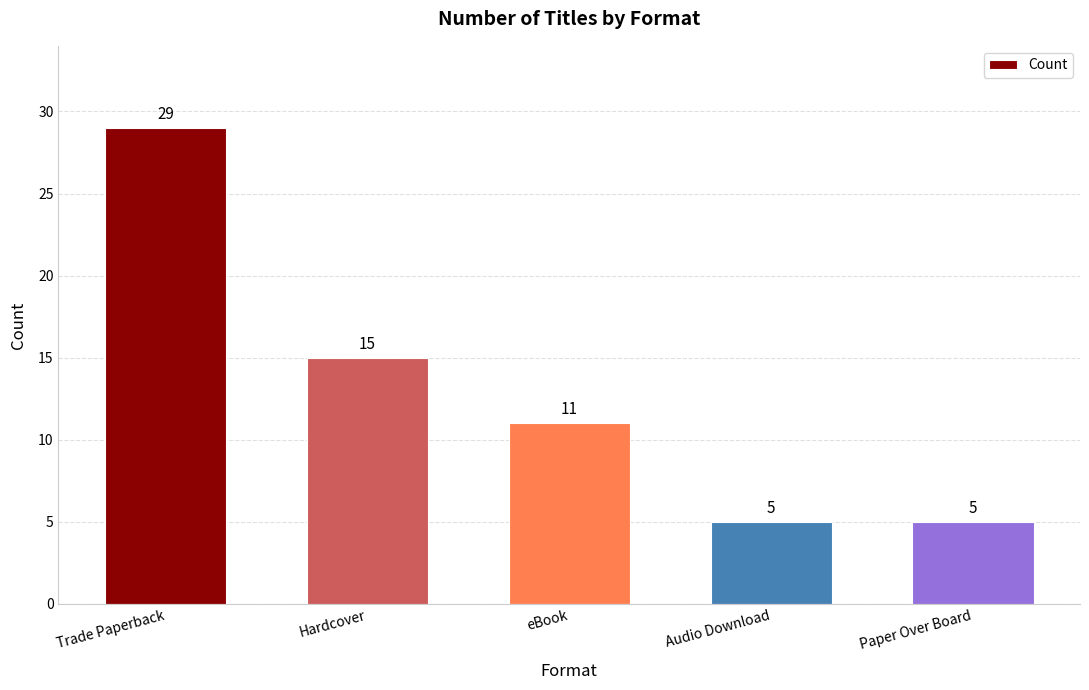

How many bars are there in total?

5